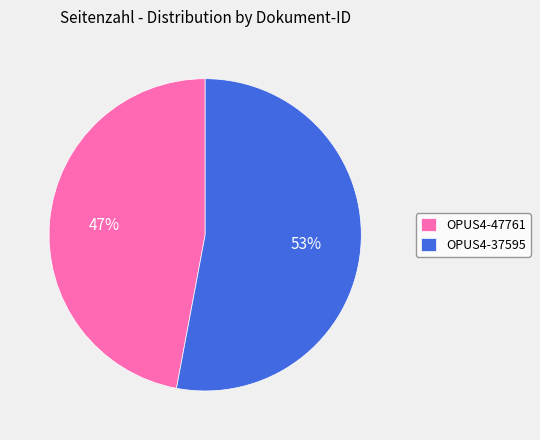

Rank the categories by value from lowest to highest.

OPUS4-47761, OPUS4-37595